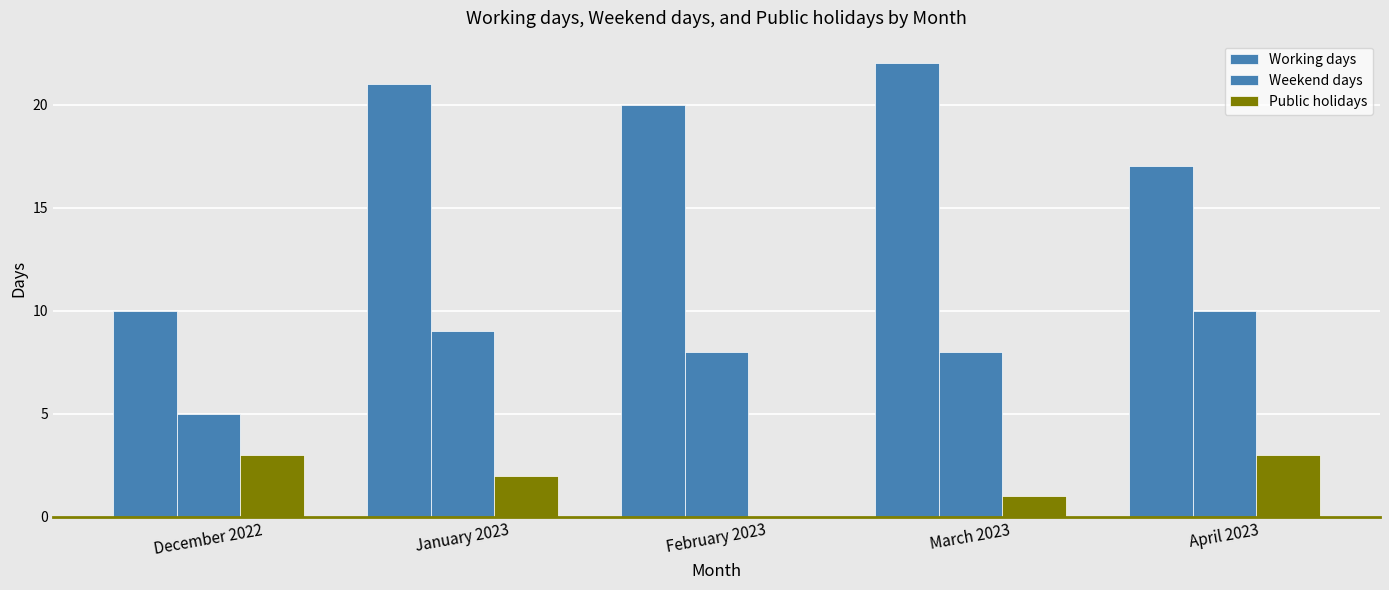

What is the difference between the maximum and minimum values in the Public holidays series?

3